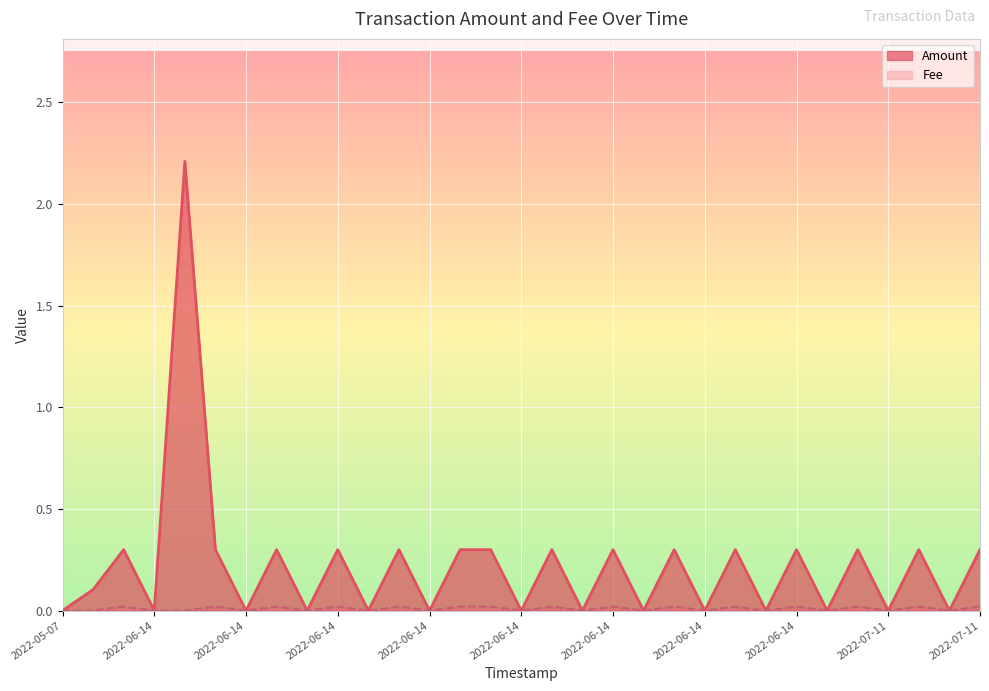

Which series has the largest range (max minus min)?

Amount